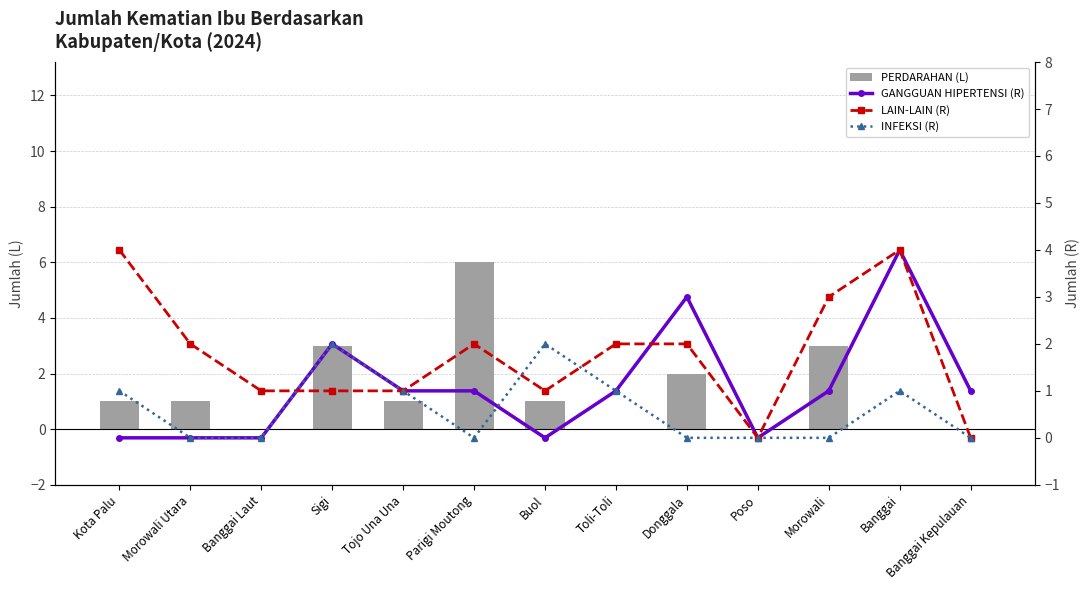

At Morowali, list the series in order from smallest to largest.

INFEKSI (R), GANGGUAN HIPERTENSI (R), PERDARAHAN (L), LAIN-LAIN (R)